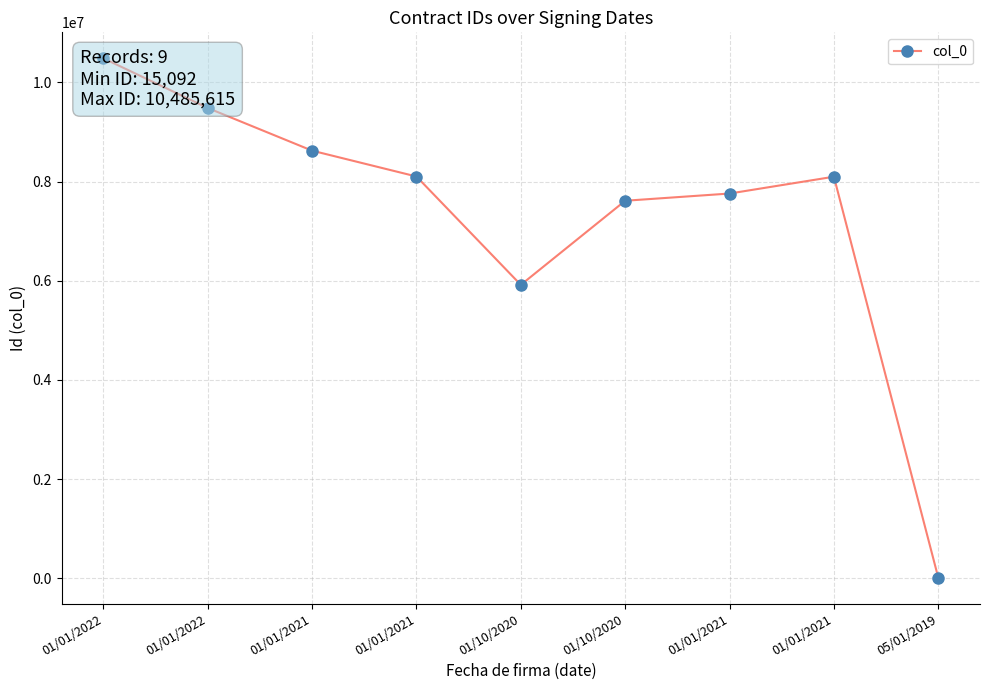

How many interior local valleys (lower than both neighbors) does the data have?

1